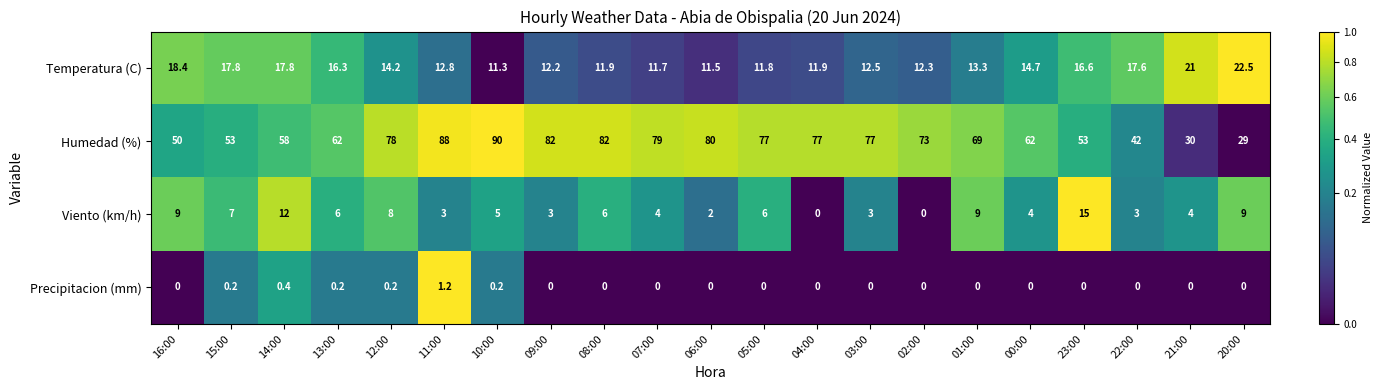

At how many categories does at least one series exceed 0?

21